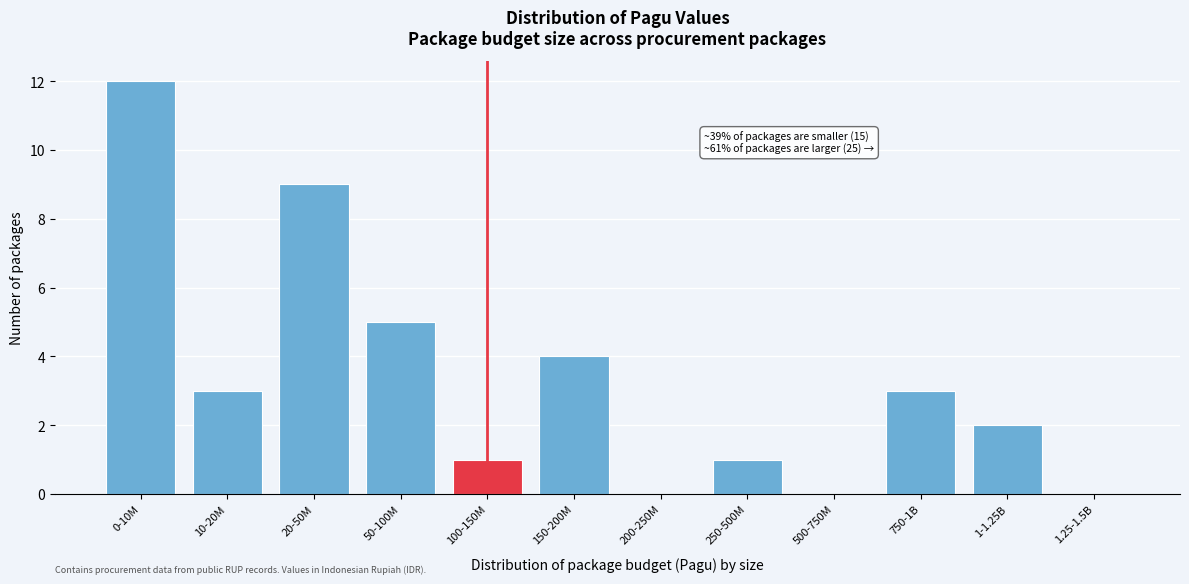

Reading right to left, extract all data points from this chart.

1.25-1.5B=0	1-1.25B=2	750-1B=3	500-750M=0	250-500M=1	200-250M=0	150-200M=4	100-150M=1	50-100M=5	20-50M=9	10-20M=3	0-10M=12